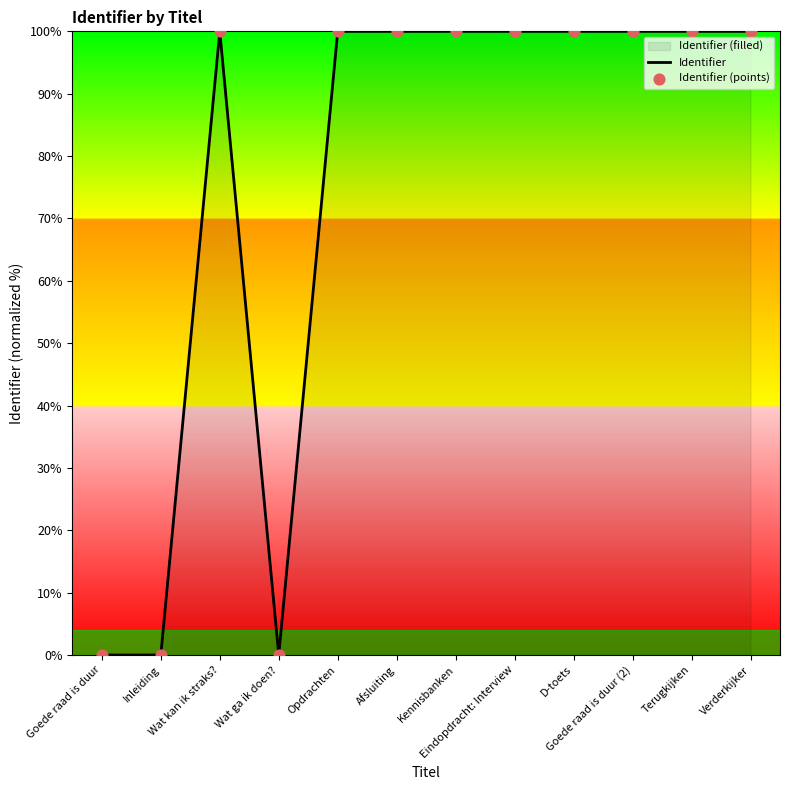

At how many categories does at least one series exceed 3?

9